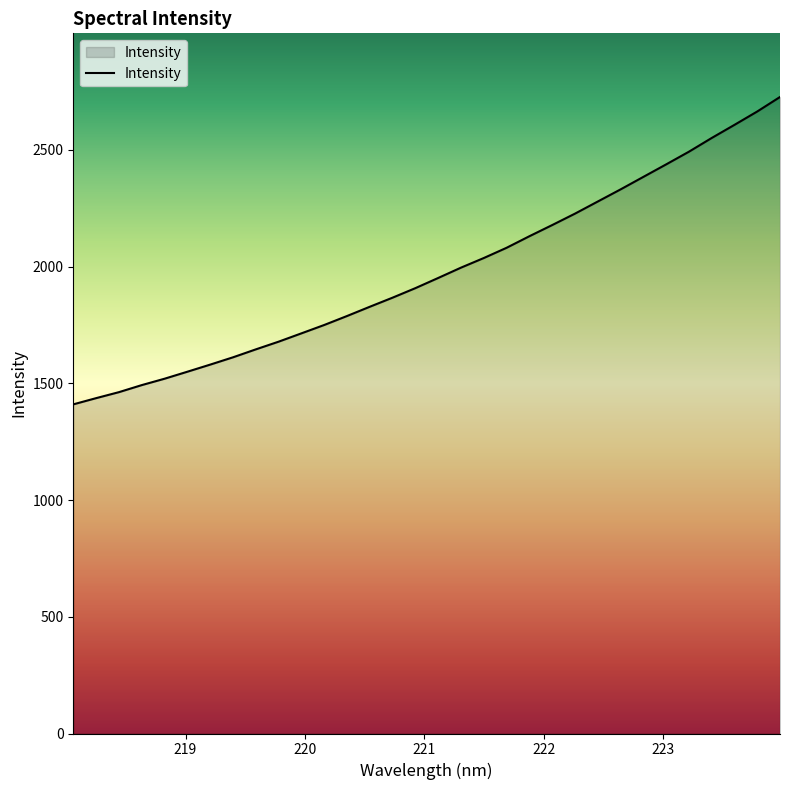

What is the smallest value displayed?

1409.9